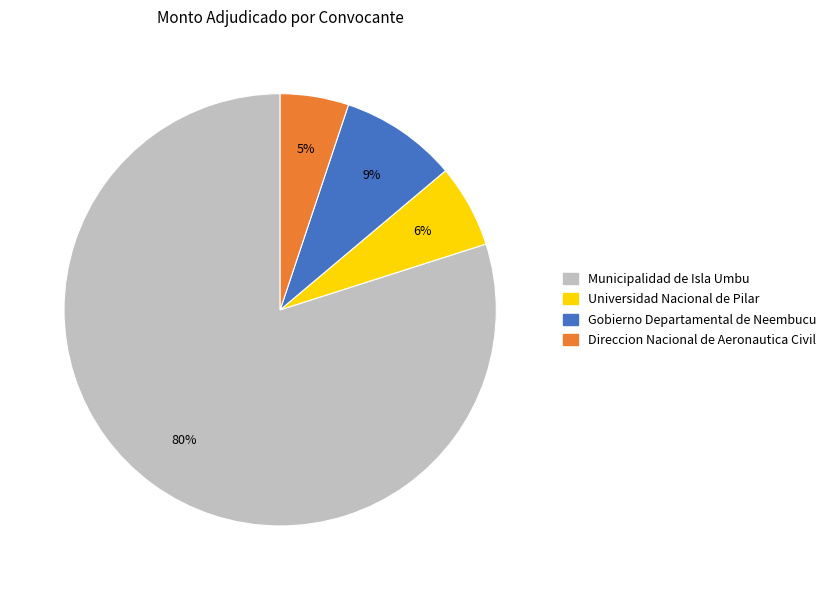

Approximately how many times larger is the value at Direccion Nacional de Aeronautica Civil compared to Gobierno Departamental de Neembucu?

0.6